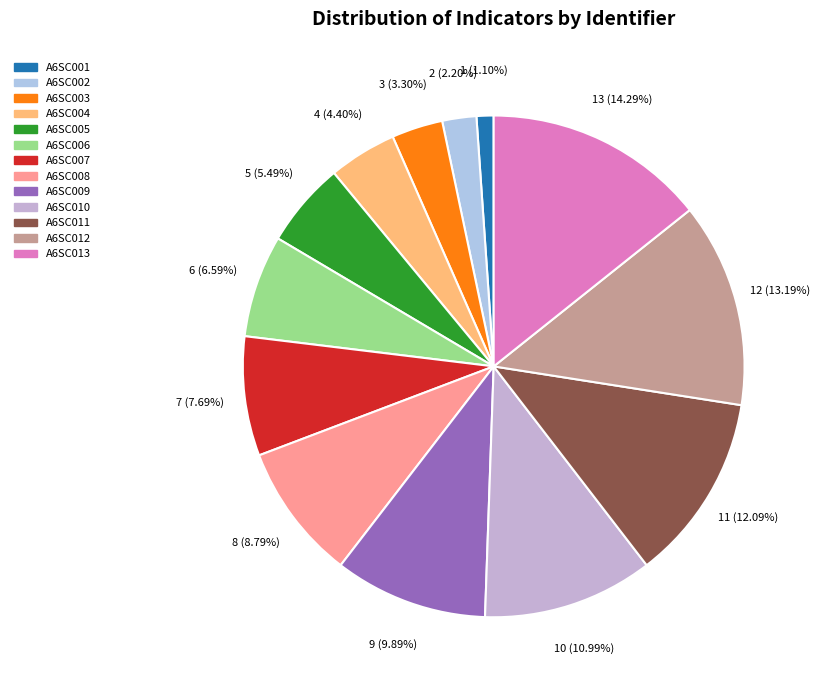

To the nearest percent, what is the combined percentage of A6SC008 and A6SC003?

12%